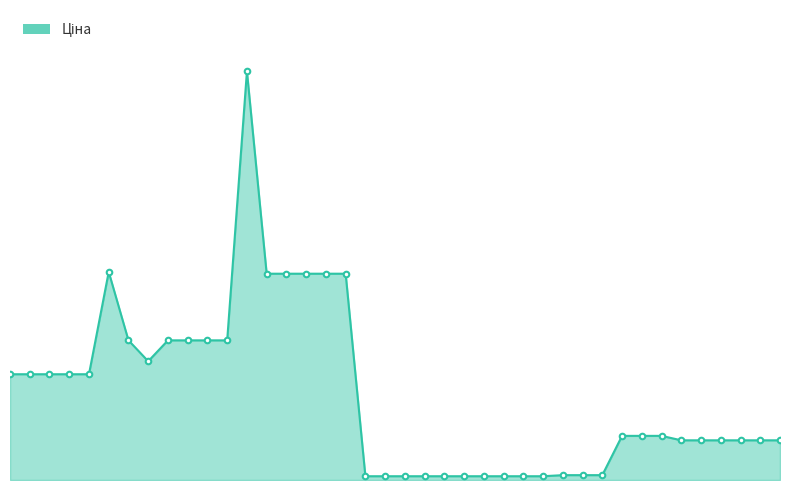

Does the chart have visible grid lines?

No